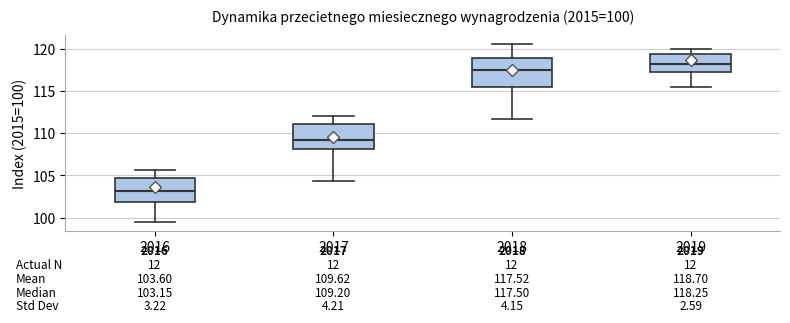

Which box is the tallest, from its lower edge to its upper edge?

2018